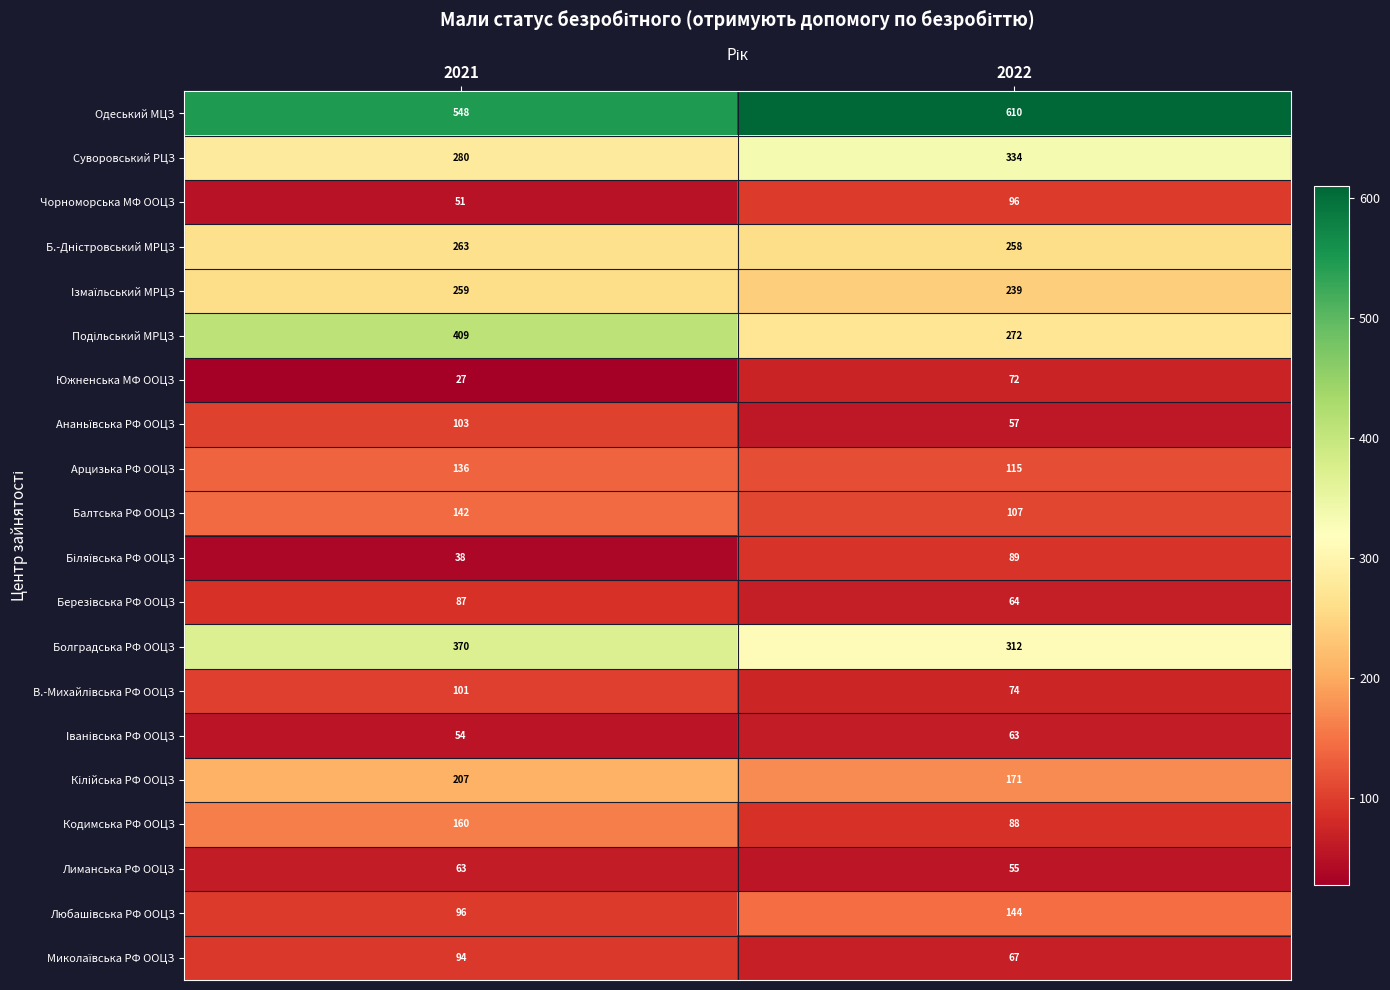

What is the difference between the highest and lowest values at 2022?

555